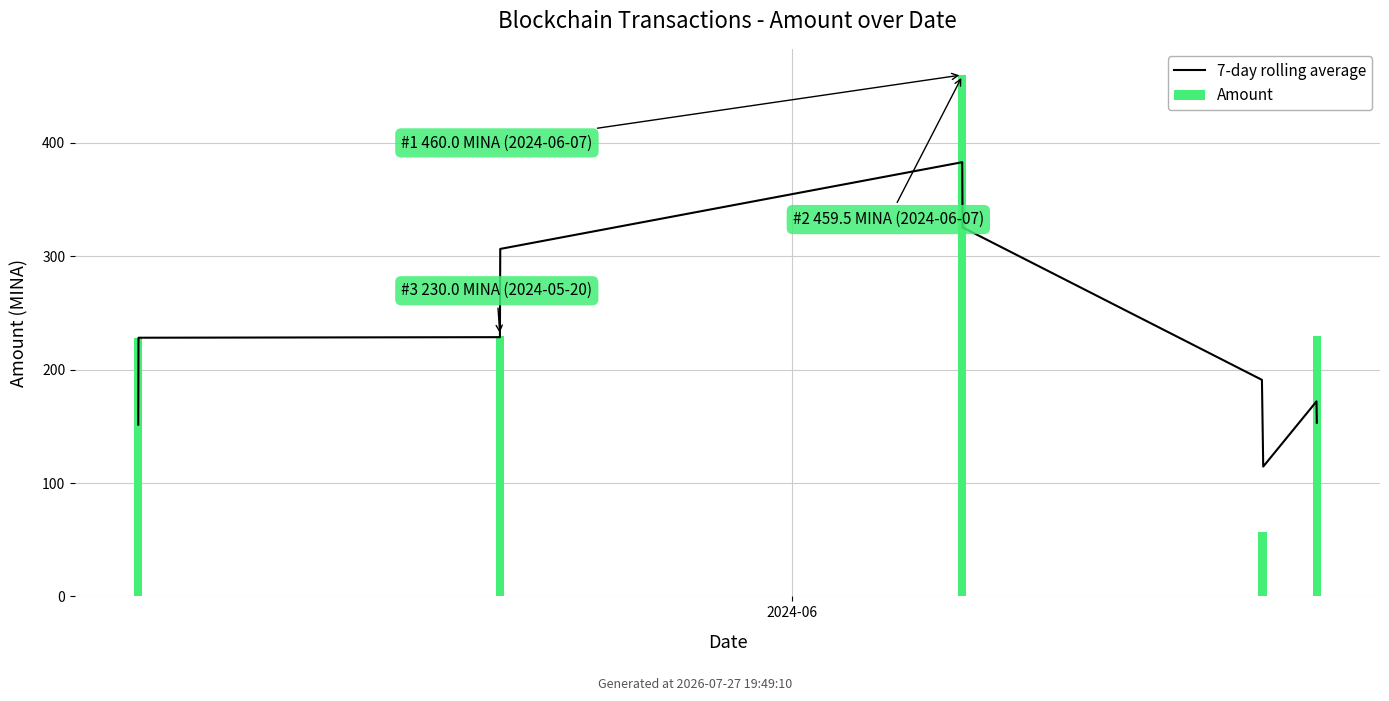

Rank the series by their average value, from highest to lowest.

Amount, 7-day rolling average